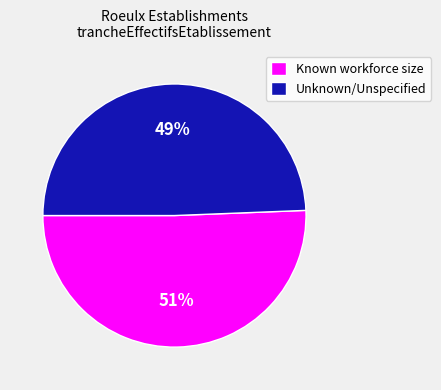

Which category has the smallest portion of the pie?

Unknown/Unspecified